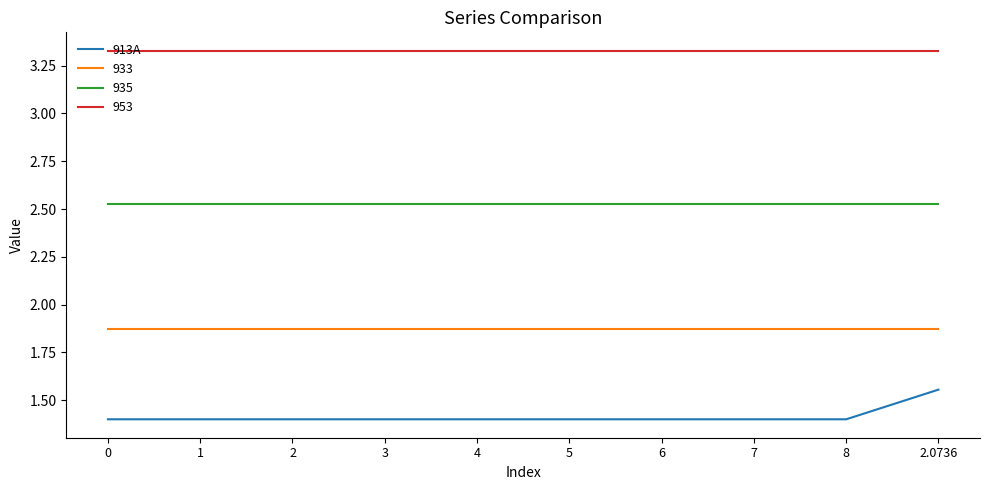

The value of 913A at 7 is 0.4. True or false?

False